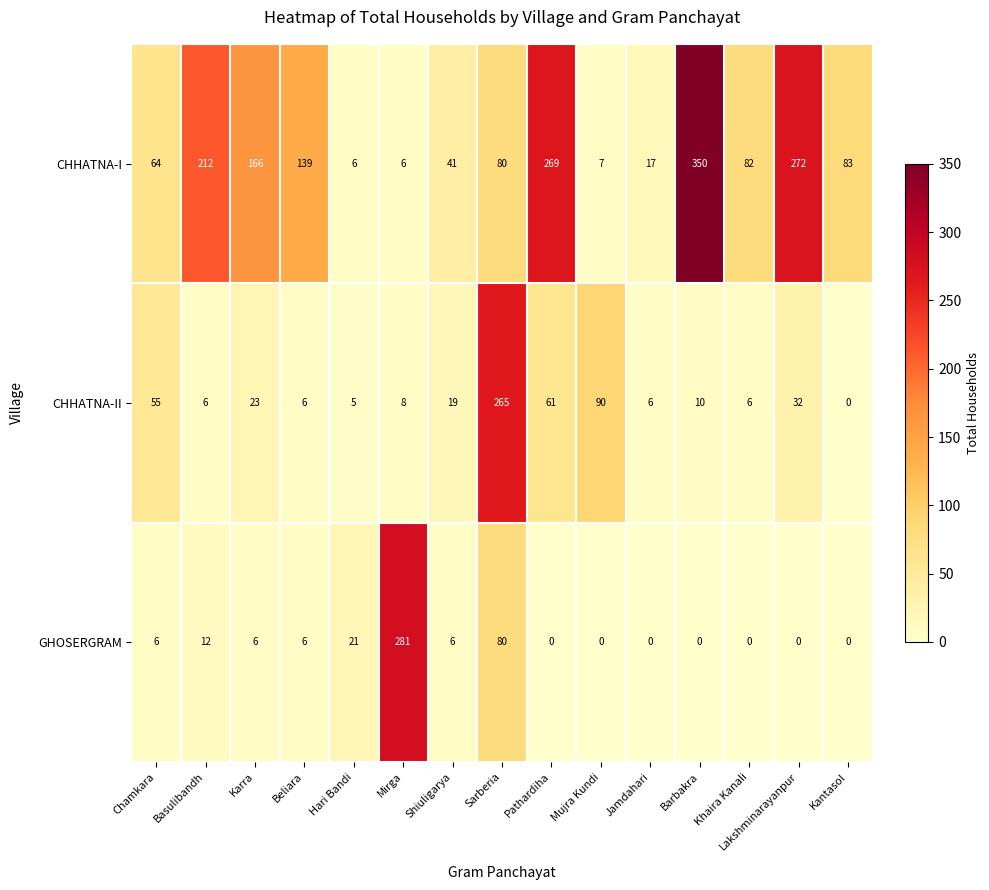

What is the difference between the second highest and minimum values in the CHHATNA-I series?

266